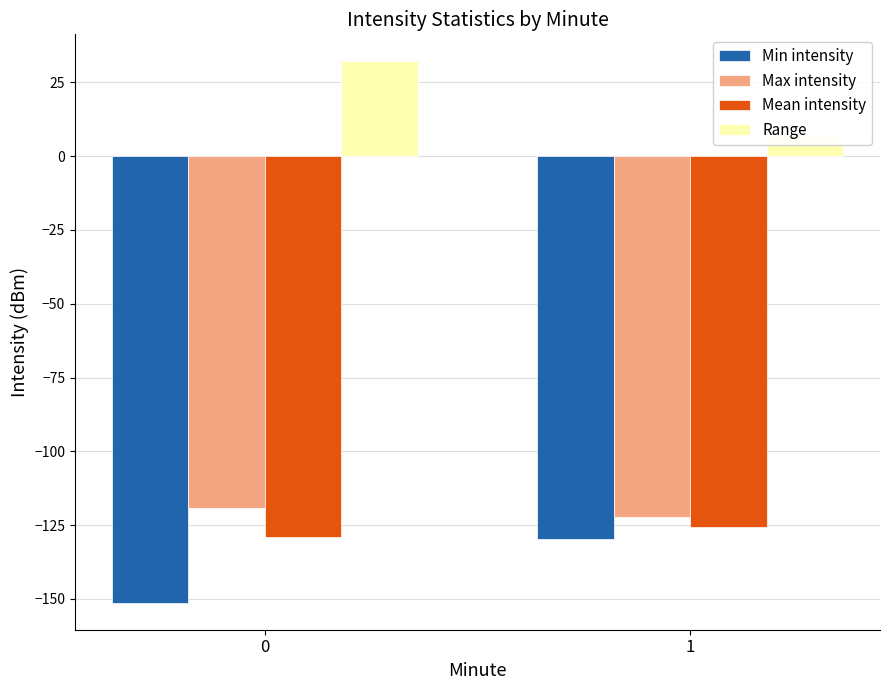

Is the value of Range at 0 greater than the value of Mean intensity at 1?

Yes